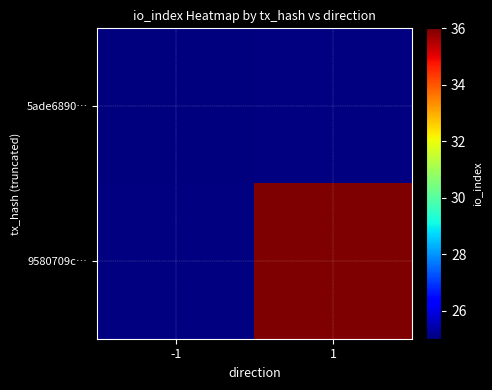

Rank the series at -1 from lowest to highest value.

5ade6890…, 9580709c…